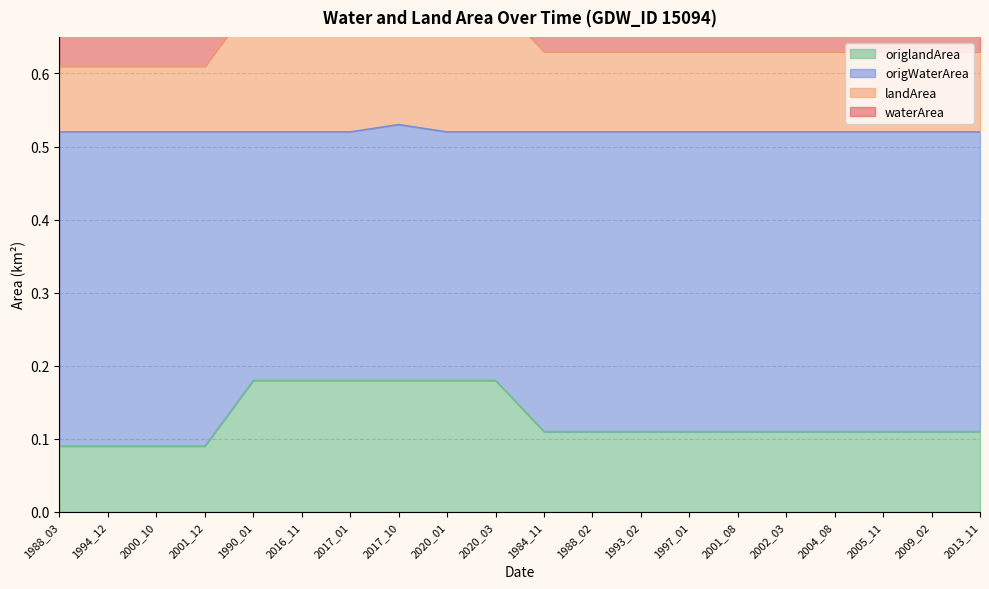

The value of origlandArea at 2016_11 is 0.3. True or false?

False